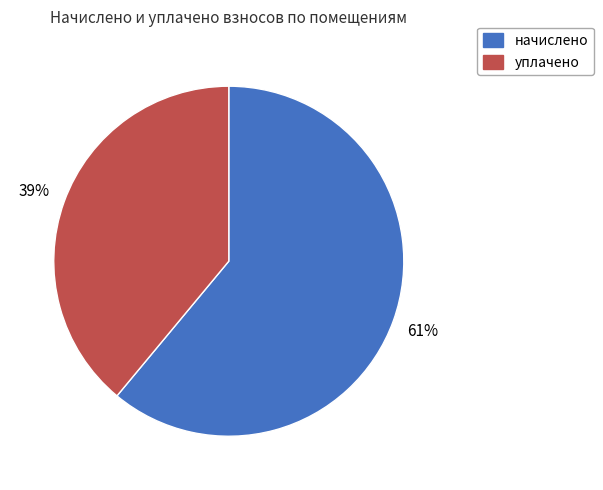

Count the number of slices in the pie.

2